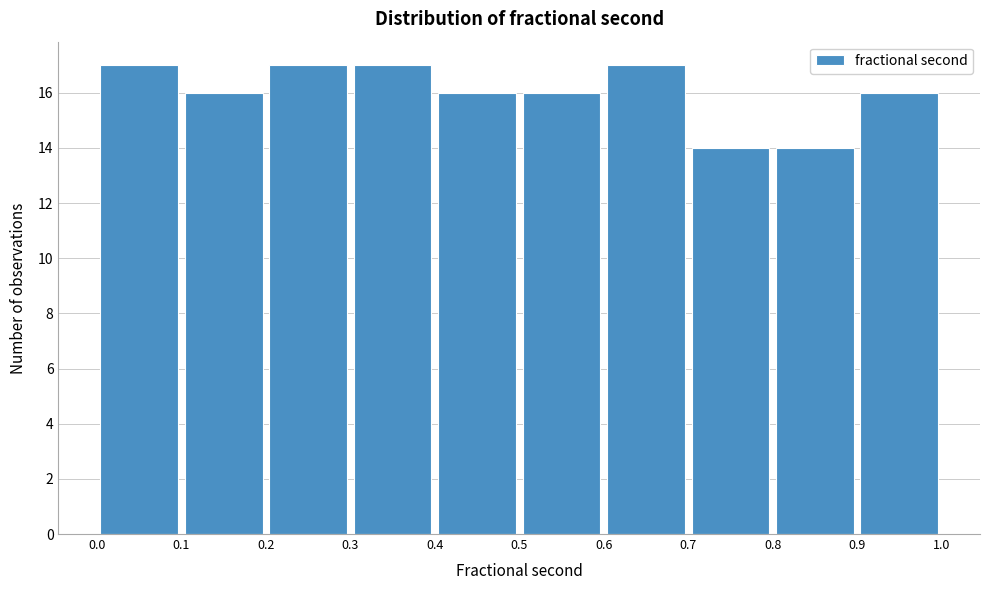

Reading left to right, transcribe this chart: for each bar, give the range it covers on the x-axis and its height. The values are not printed on the chart, so give them approximately, as read against the axis.

0.0 to 0.1: 17
0.1 to 0.2: 16
0.2 to 0.3: 17
0.3 to 0.4: 17
0.4 to 0.5: 16
0.5 to 0.6: 16
0.6 to 0.7: 17
0.7 to 0.8: 14
0.8 to 0.9: 14
0.9 to 1.0: 16